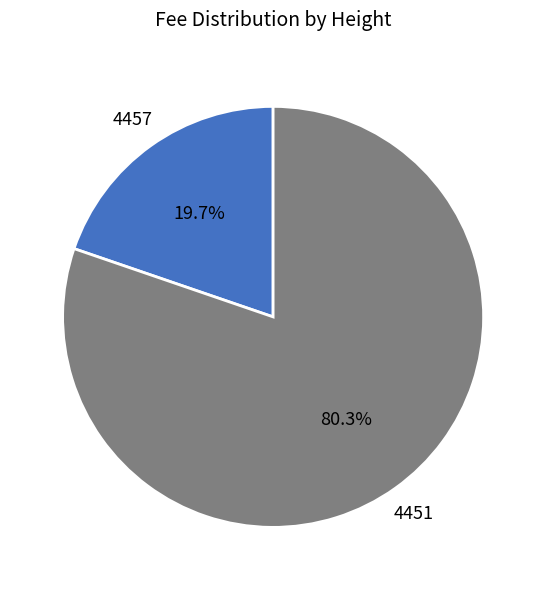

Is there any slice that represents more than half of the pie?

Yes